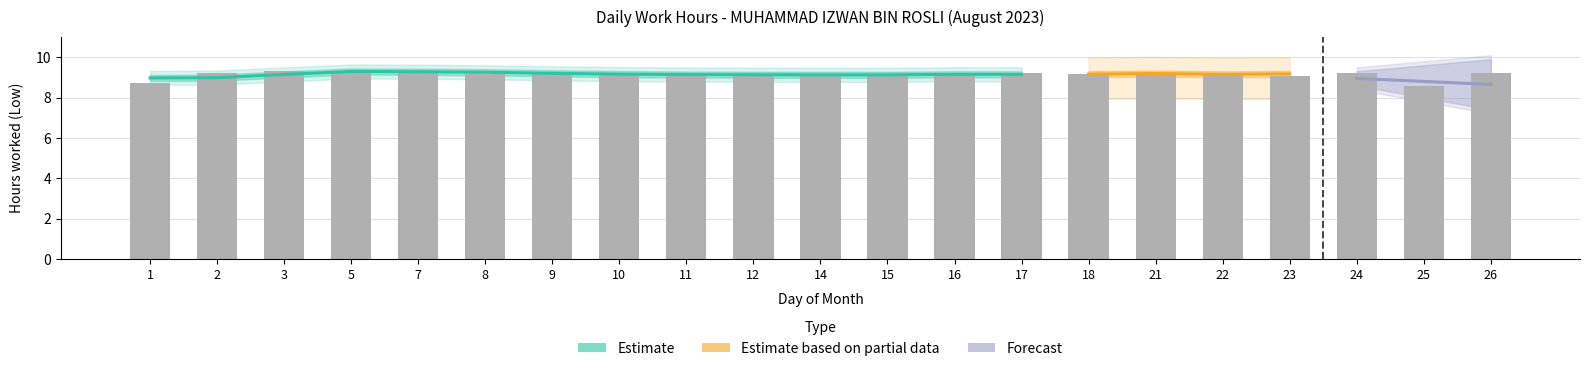

What is the minimum value shown in the chart?

8.6